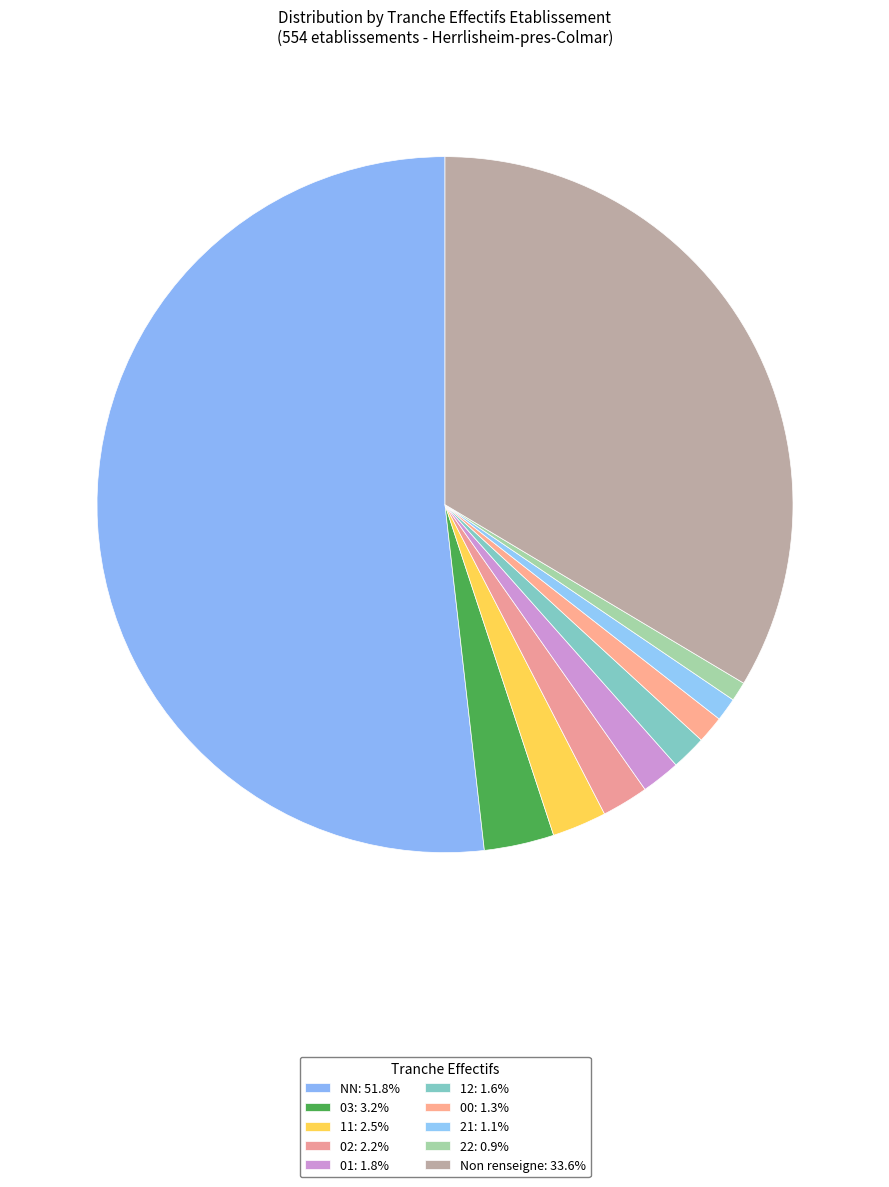

What is the majority slice?

NN